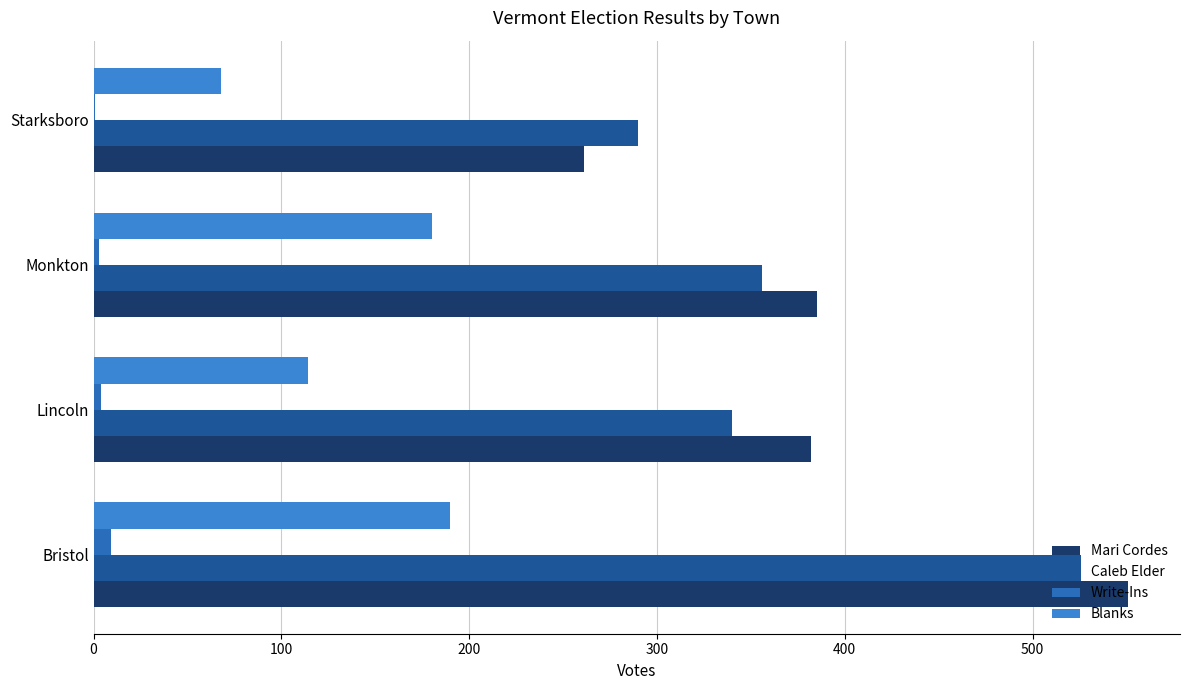

What is the average value of the Blanks series?

138